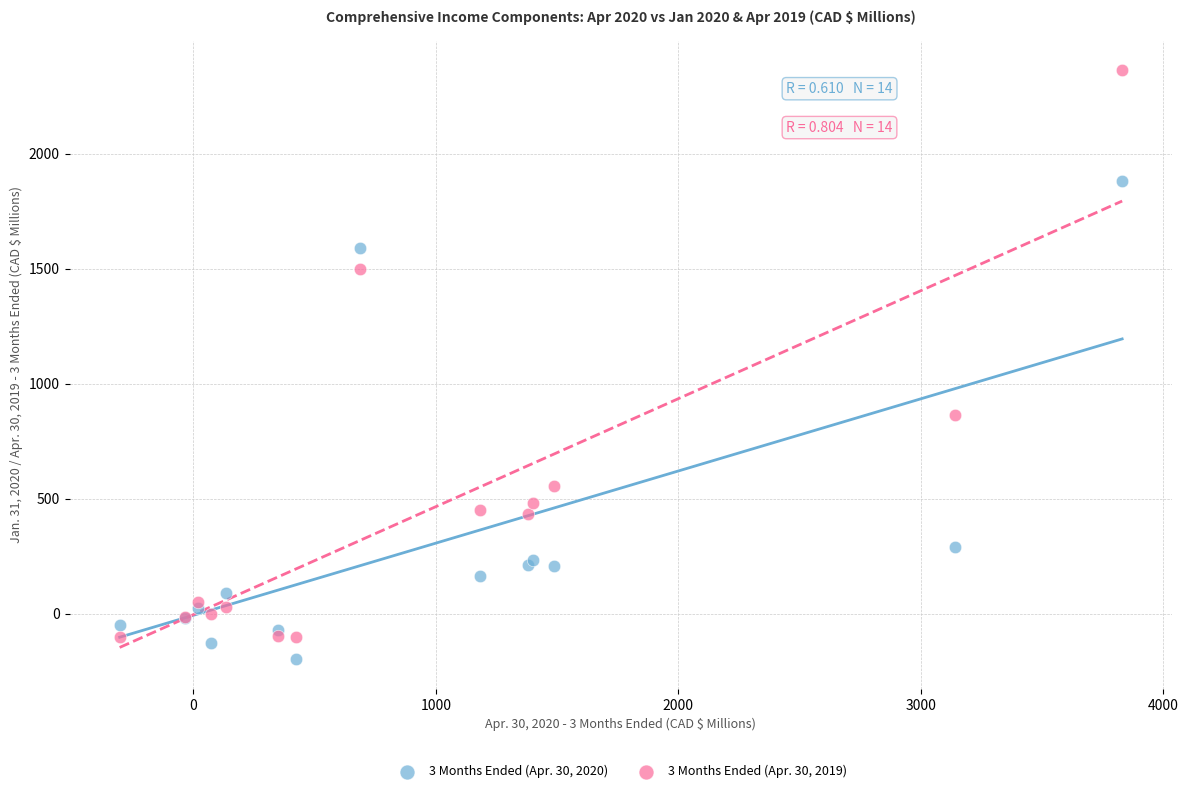

Which series reaches the maximum Y coordinate?

3 Months Ended (Apr. 30, 2019)